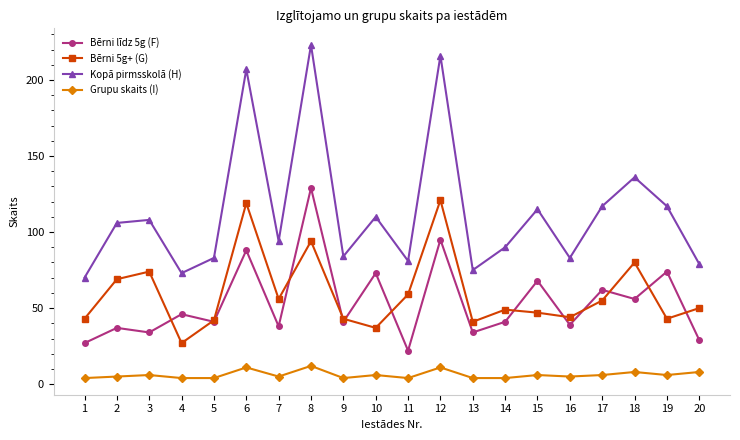

How many interior local valleys does the Kopā pirmsskolā (H) series have?

6